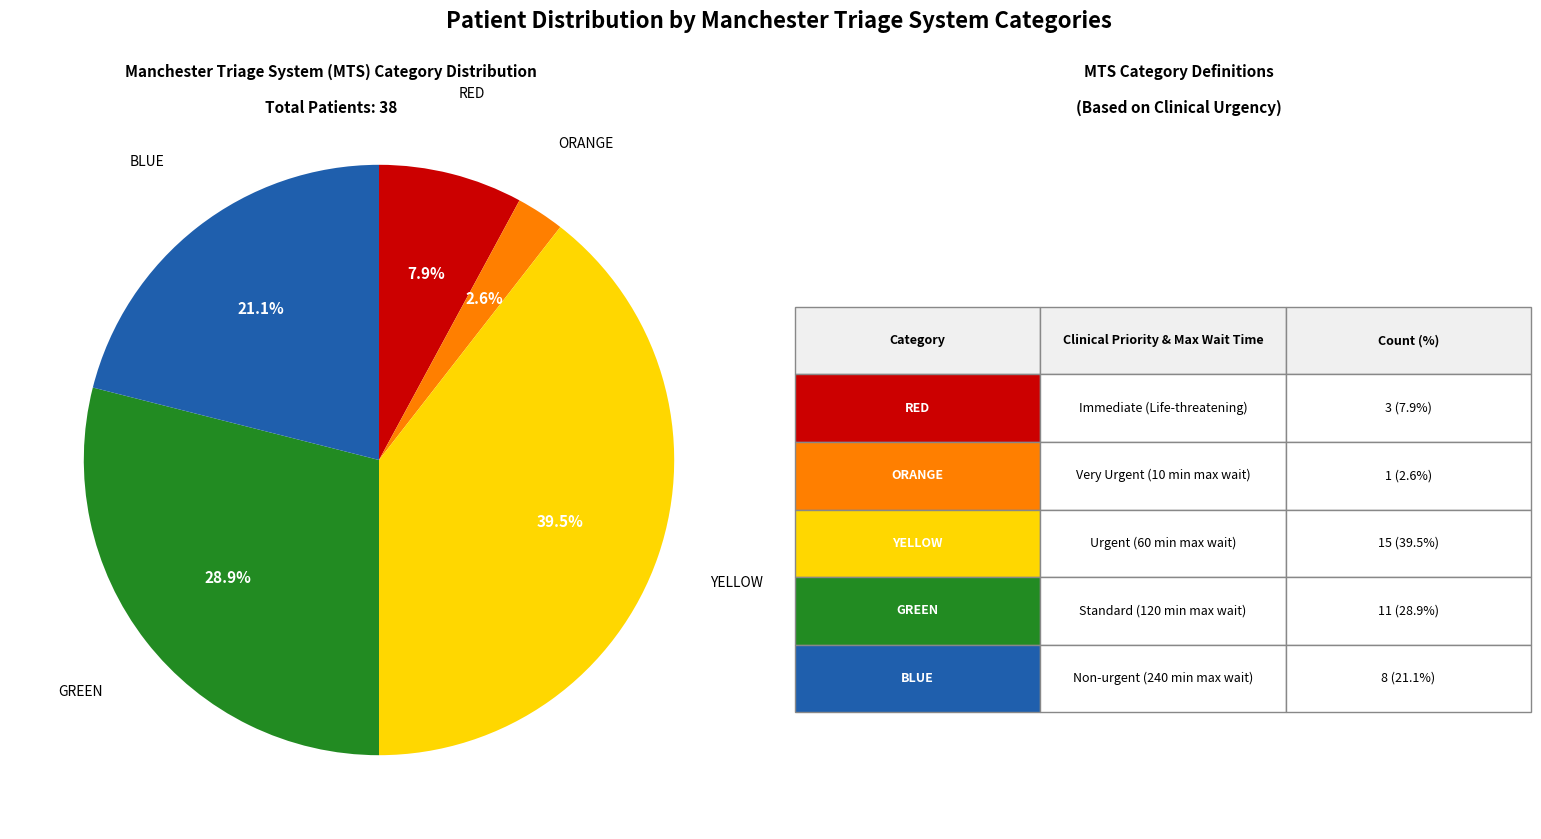

Between BLUE and RED, which is larger?

BLUE